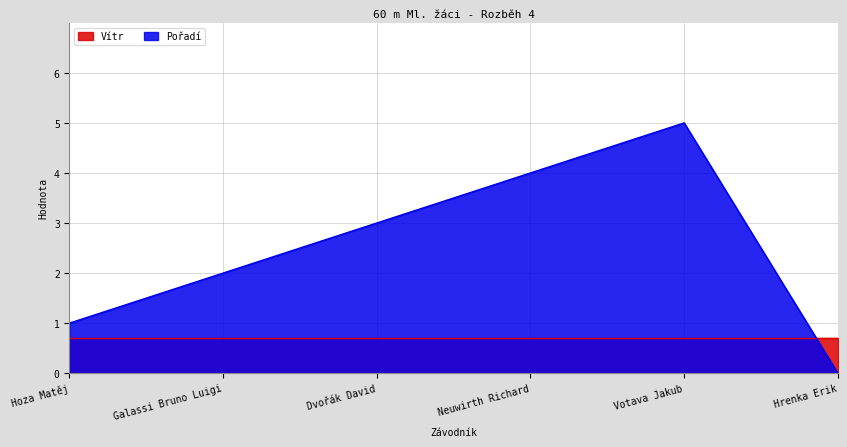

Does the chart display data point markers on the line(s)?

No